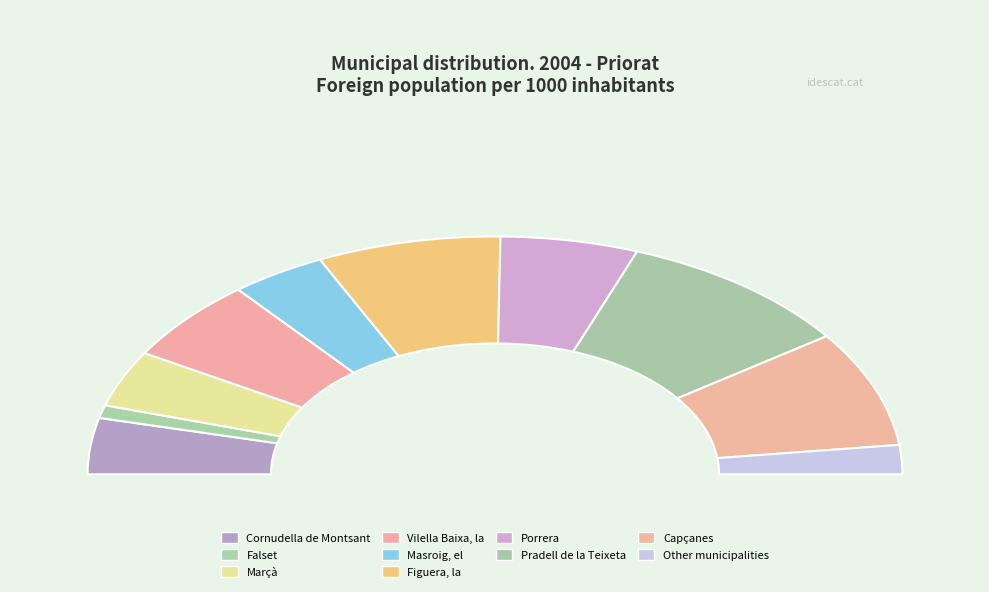

Which category has the smallest portion of the pie?

Falset